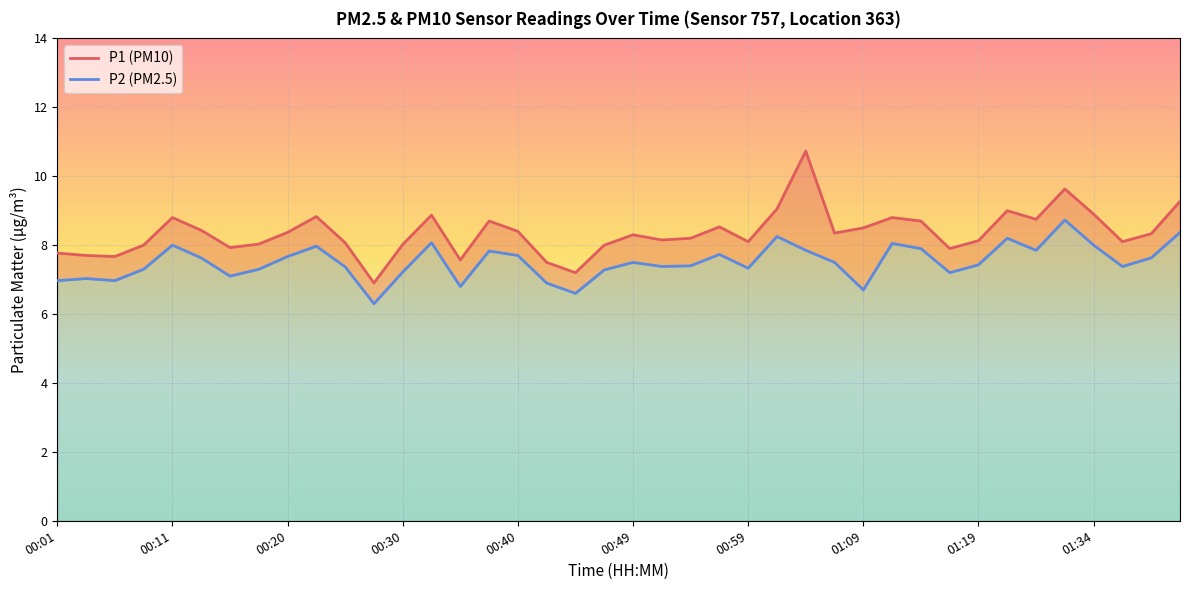

What are all the series names shown in the legend?

P1, P2